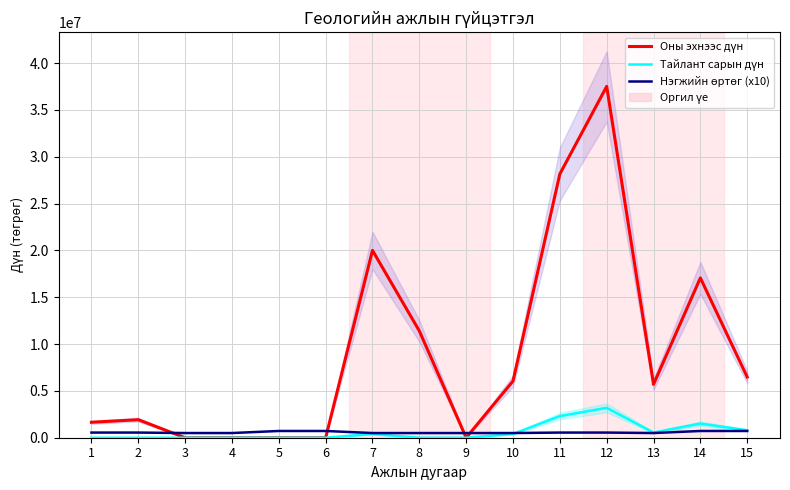

Which series has the largest total across all categories?

Оны эхнээс дүн